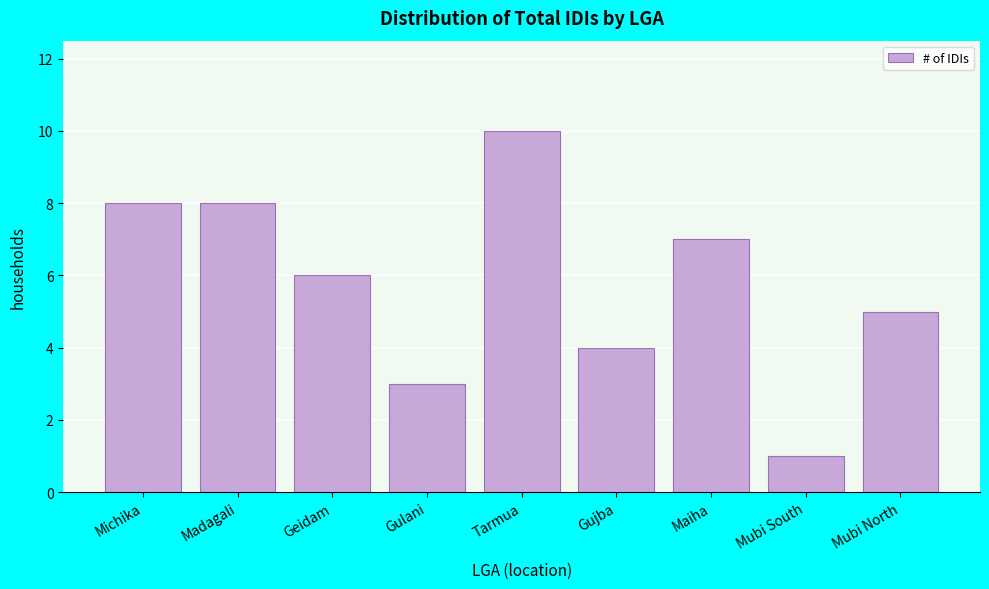

Reading right to left, transcribe all the data shown in this chart.

Mubi North=5	Mubi South=1	Maiha=7	Gujba=4	Tarmua=10	Gulani=3	Geidam=6	Madagali=8	Michika=8